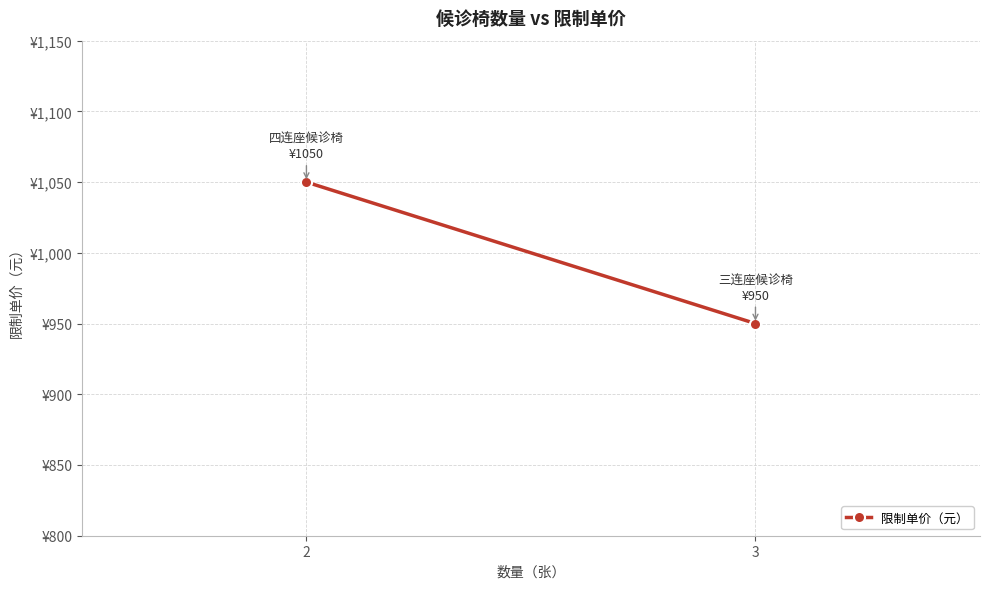

What is the maximum value shown in the chart?

1050